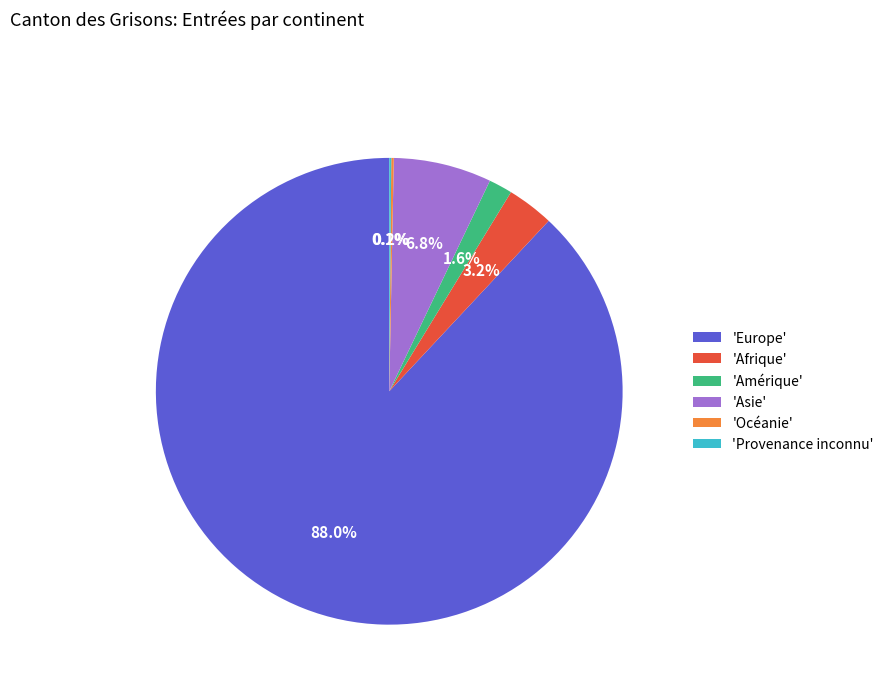

What is the largest slice in the pie chart?

'Europe'